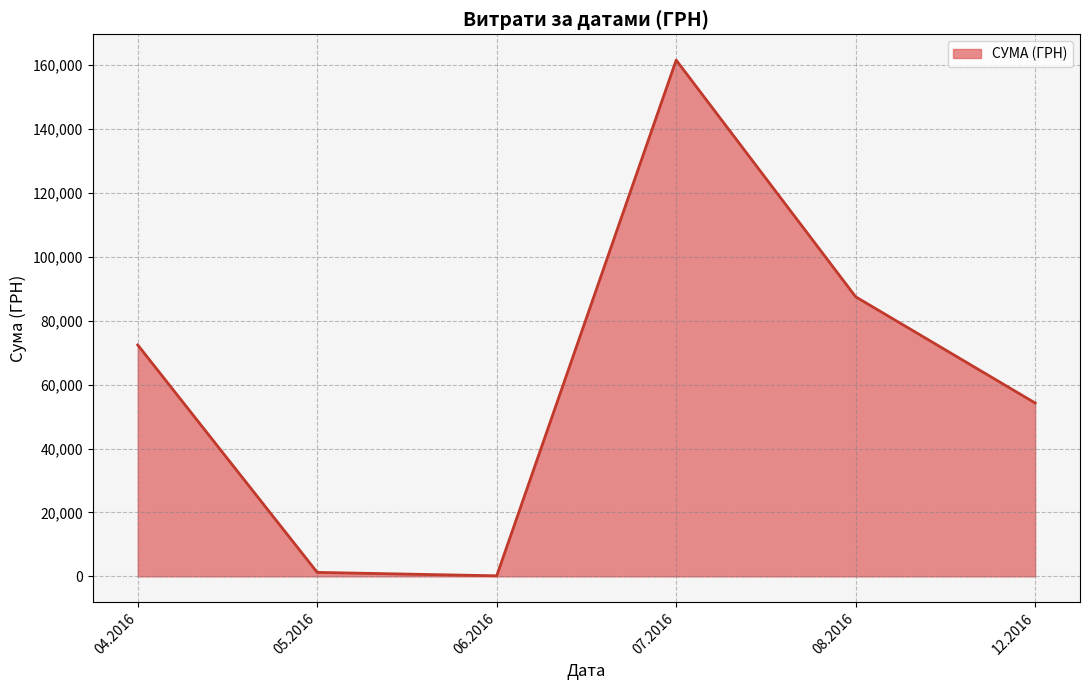

Does the chart display data point markers on the line(s)?

No